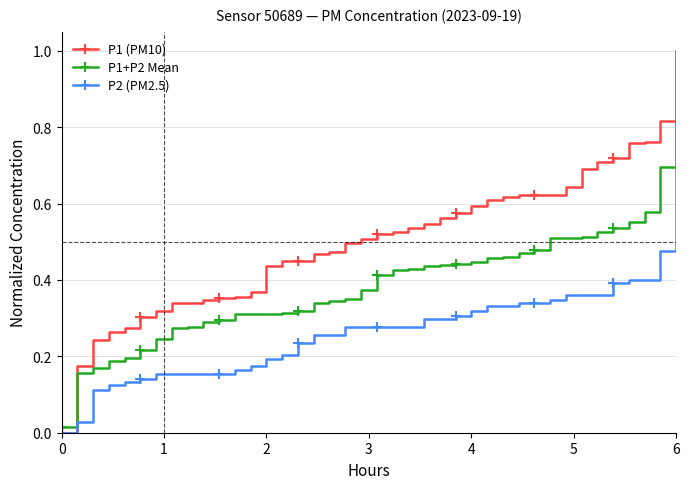

Which series has the largest total across all categories?

P1 (PM10)